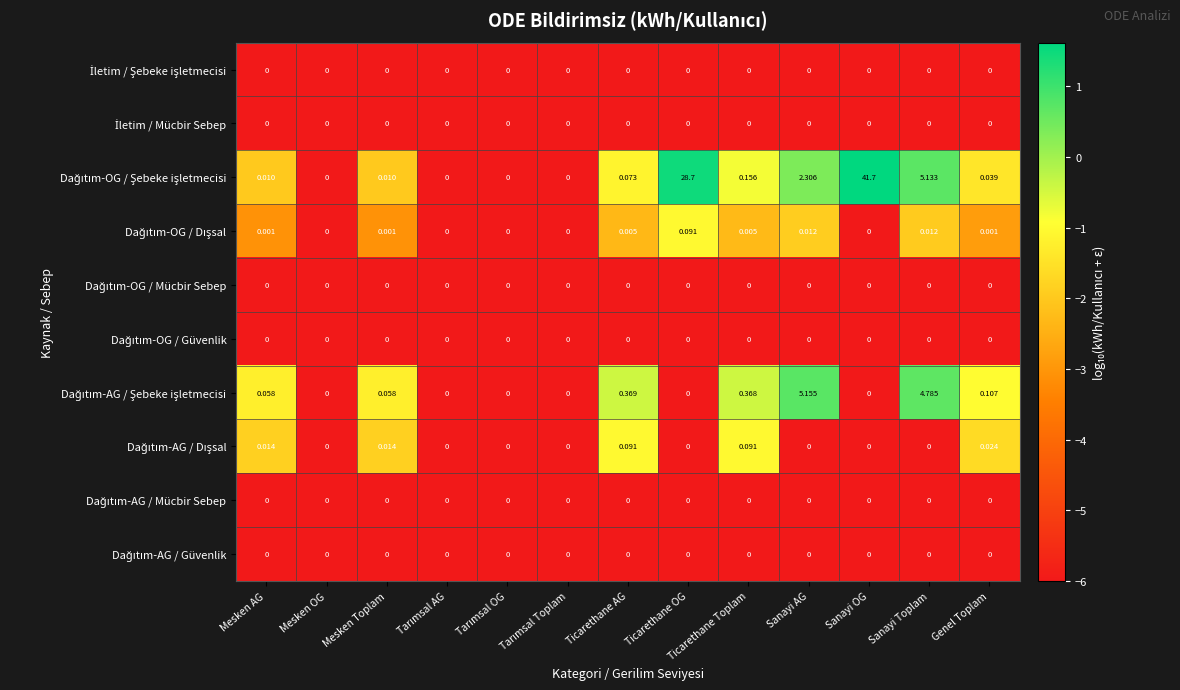

At which category is the sum across all series the highest?

Sanayi OG